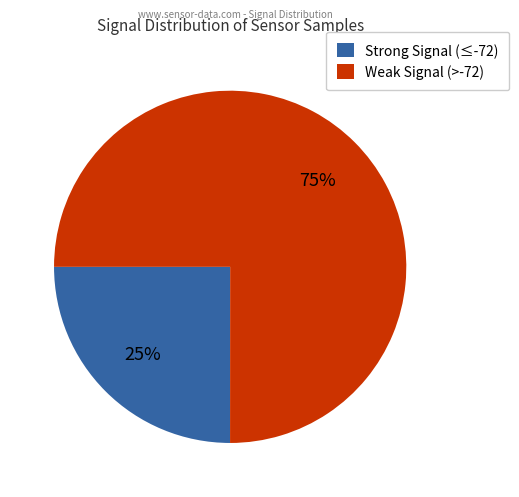

Combined, do Weak Signal (>-72) and Strong Signal (≤-72) account for over 50%?

Yes